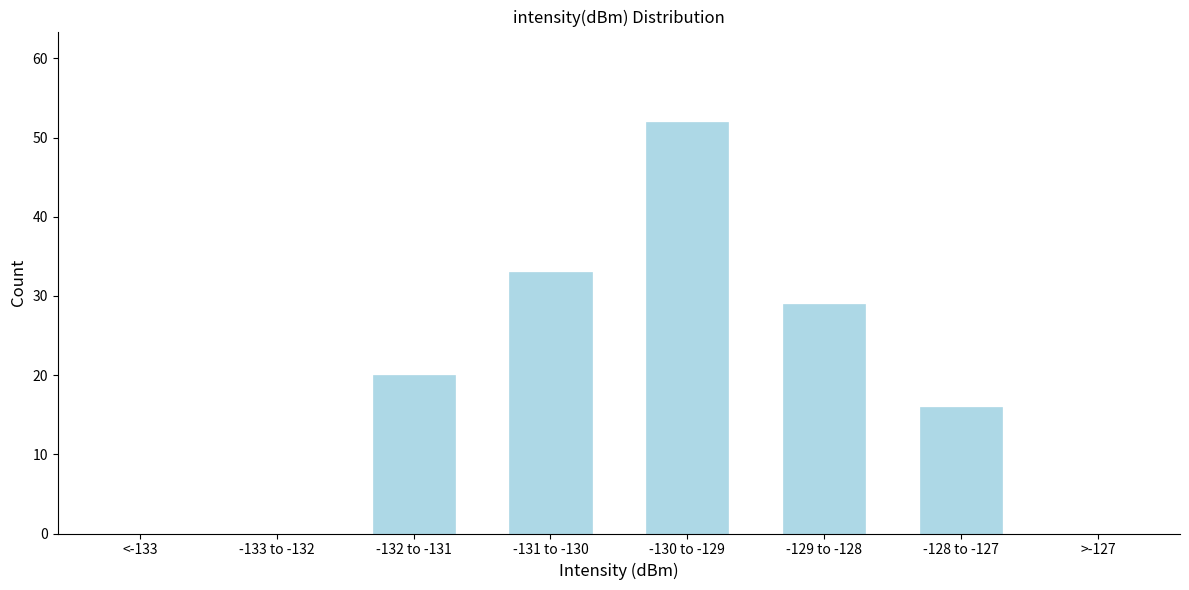

Reading right to left, extract all data points from this chart.

>-127=0	-128 to -127=16	-129 to -128=29	-130 to -129=52	-131 to -130=33	-132 to -131=20	-133 to -132=0	<-133=0